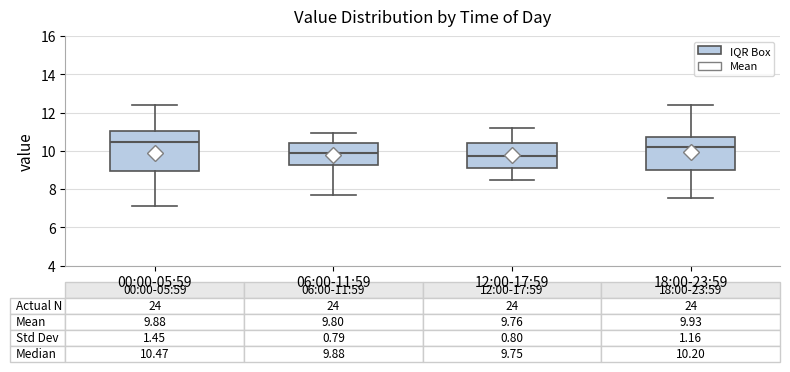

Which box is the tallest, from its lower edge to its upper edge?

00:00-05:59